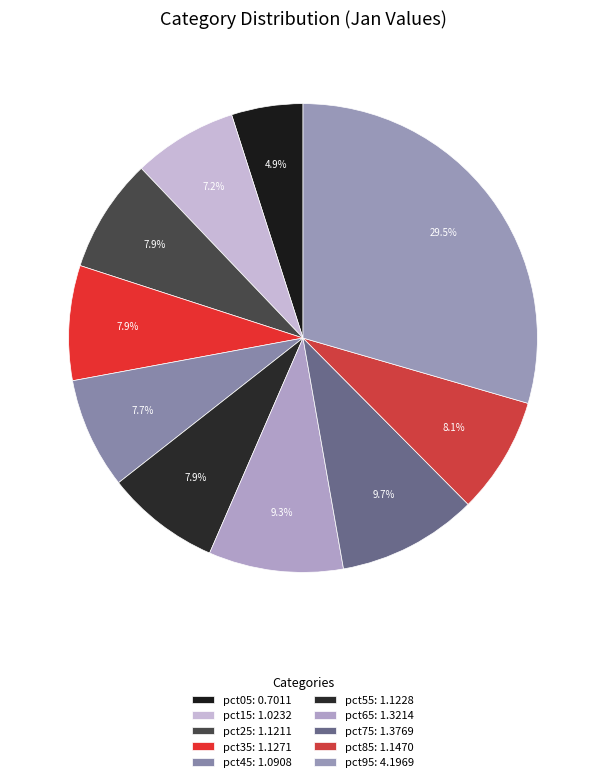

Count the number of slices in the pie.

10